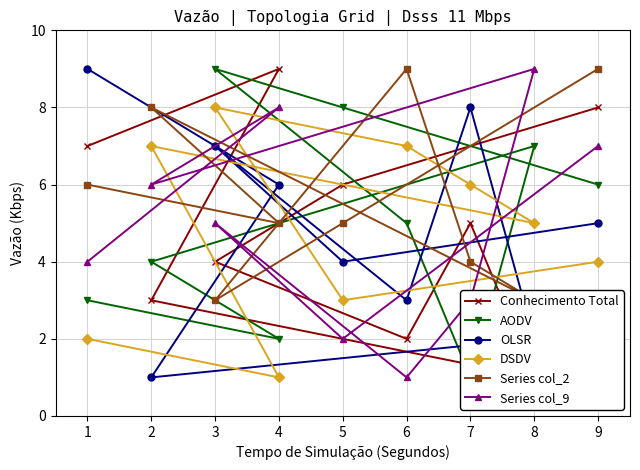

Is it true that DSDV equals 5 at 8?

True